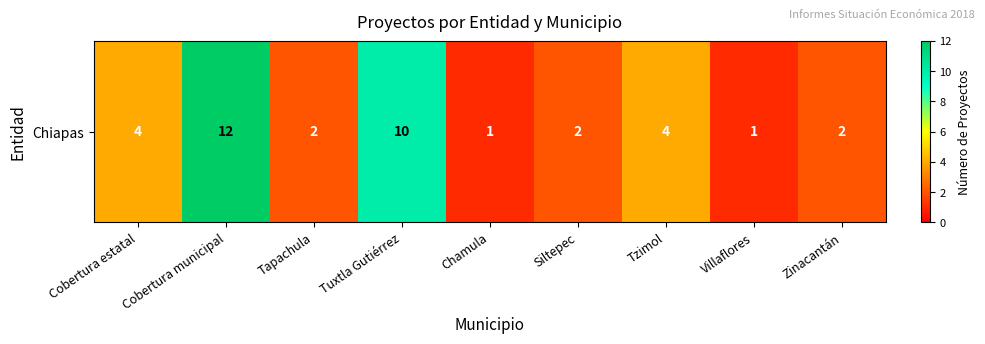

Count the number of categories in the chart.

9